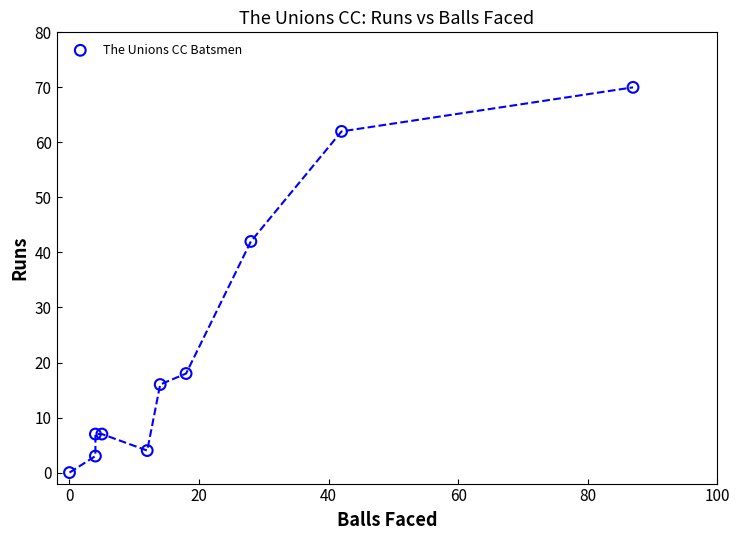

What Y value in the scatter plot is closest to 35?

42